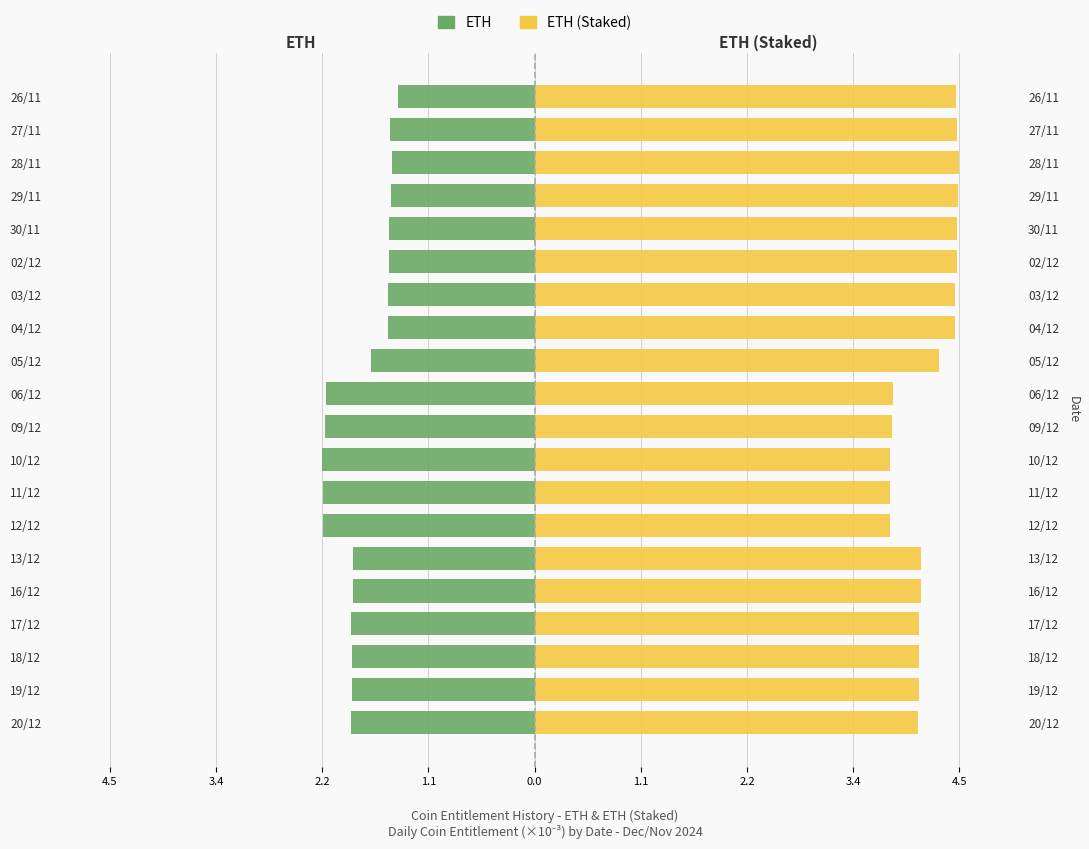

At which category is the sum across all series the highest?

26/11